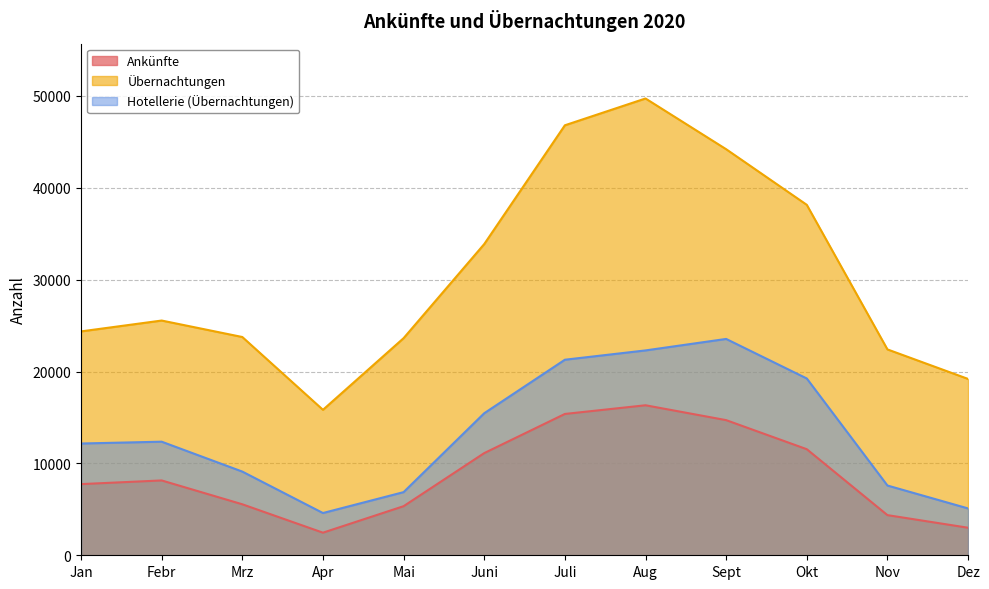

True or false: Übernachtungen and Ankünfte cross at least once.

False